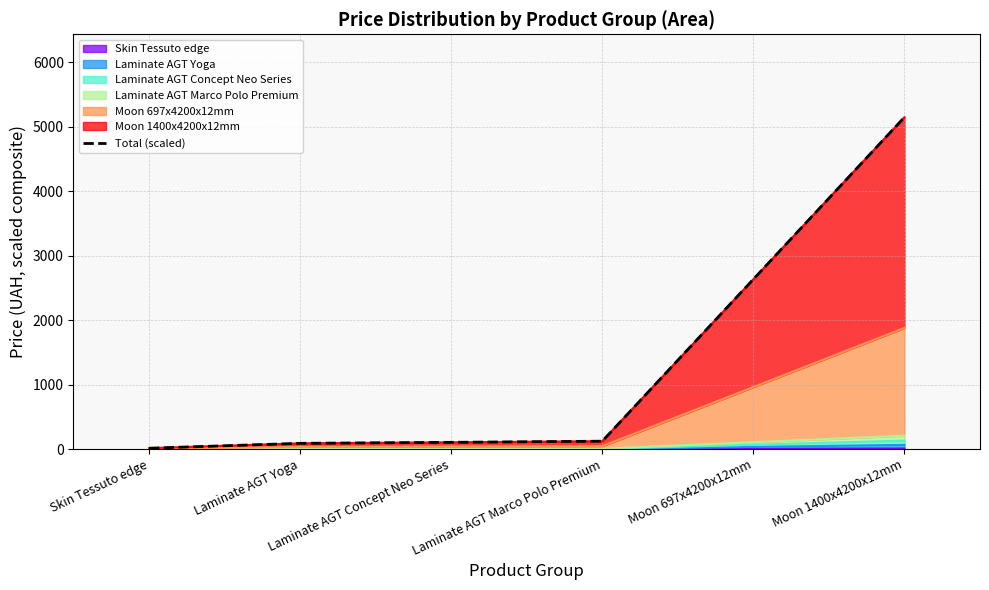

True or false: the data has more than 0 interior local peaks.

False